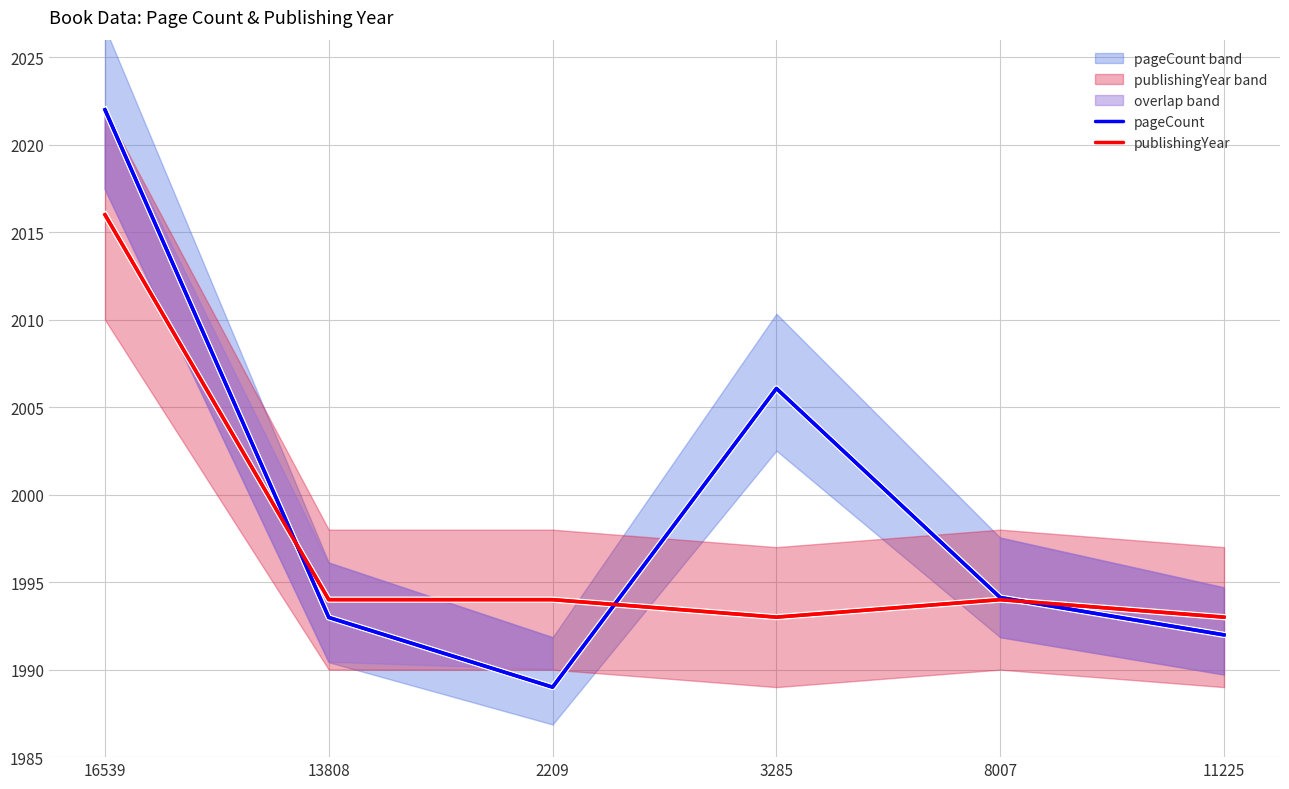

Which series has the widest spread of values?

pageCount